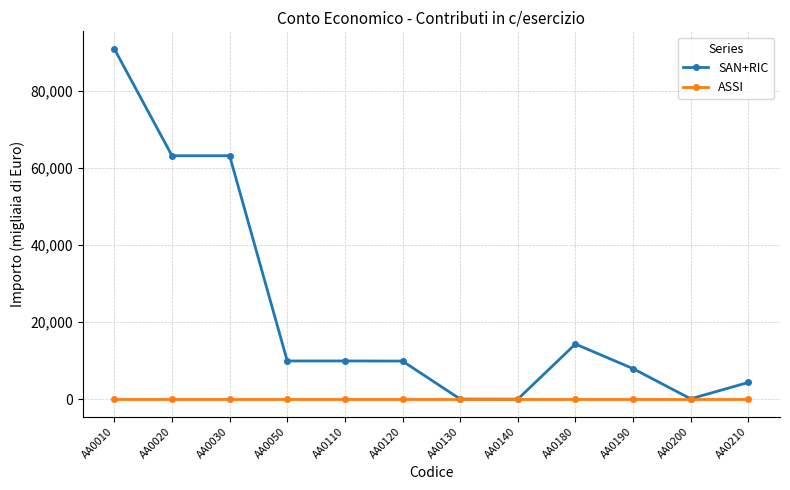

Which series has the largest total across all categories?

SAN+RIC